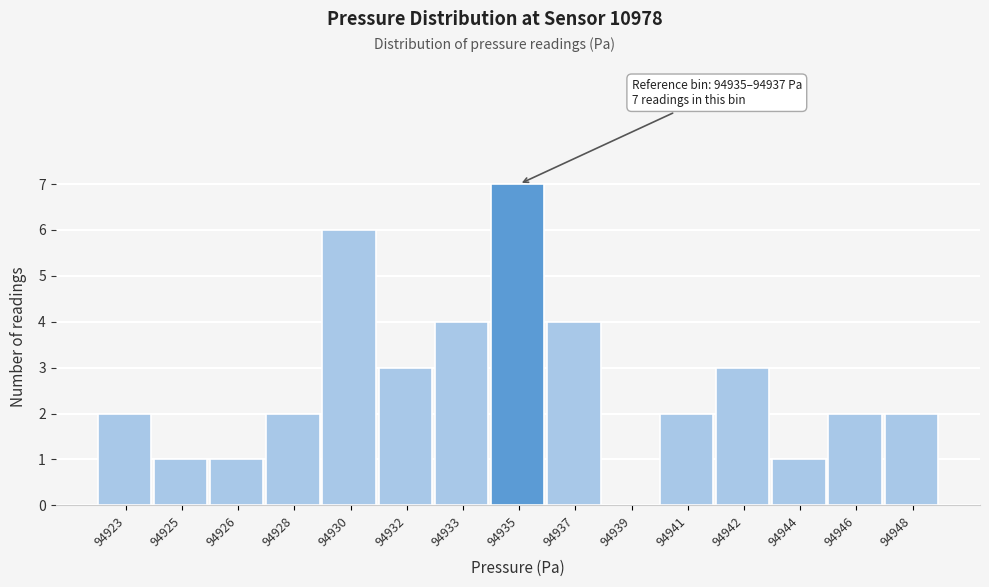

Reading right to left, extract all data points from this chart.

94948=2	94946=2	94944=1	94942=3	94941=2	94939=0	94937=4	94935=7	94933=4	94932=3	94930=6	94928=2	94926=1	94925=1	94923=2